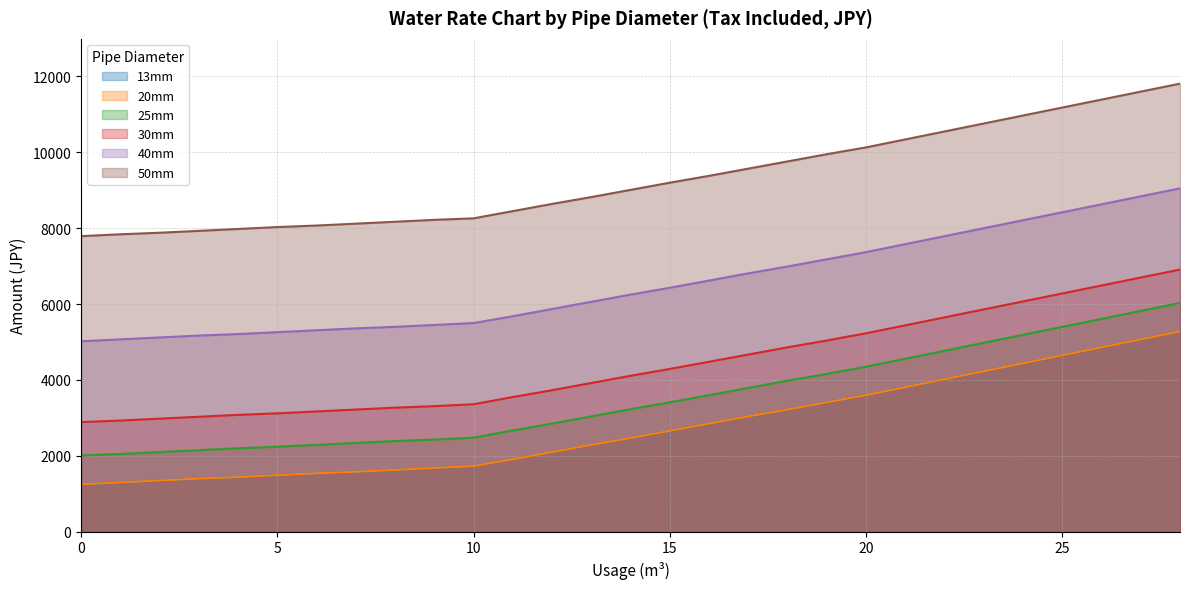

What is the approximate value of 50mm at 17, to the nearest 100?

9600